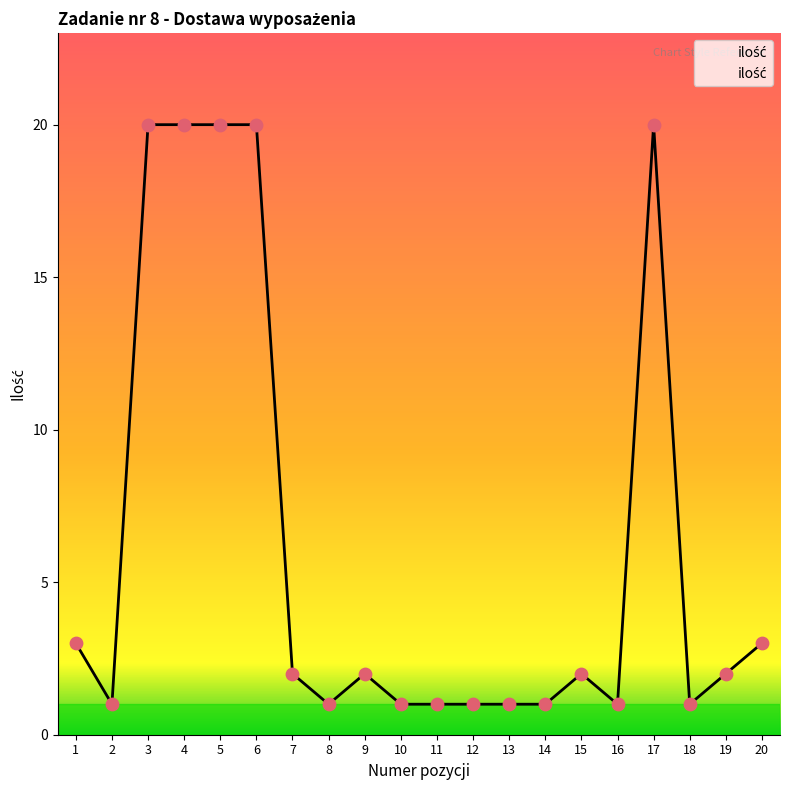

What is the ratio of the value at 11 to the value at 4?

0.1